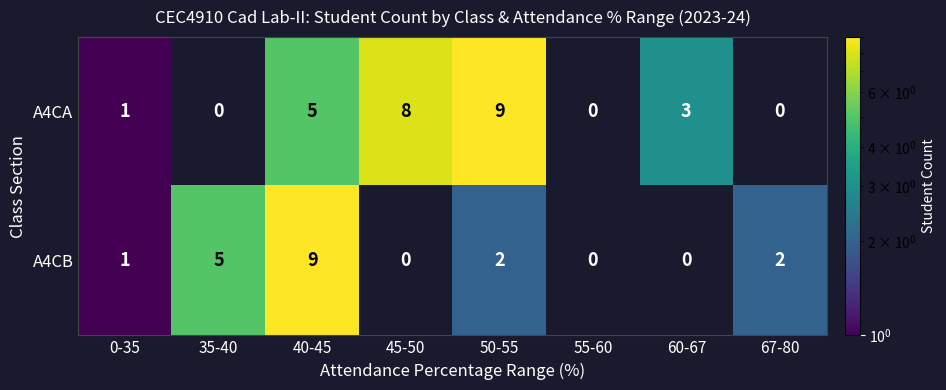

At 50-55, list the series in order from smallest to largest.

A4CB, A4CA